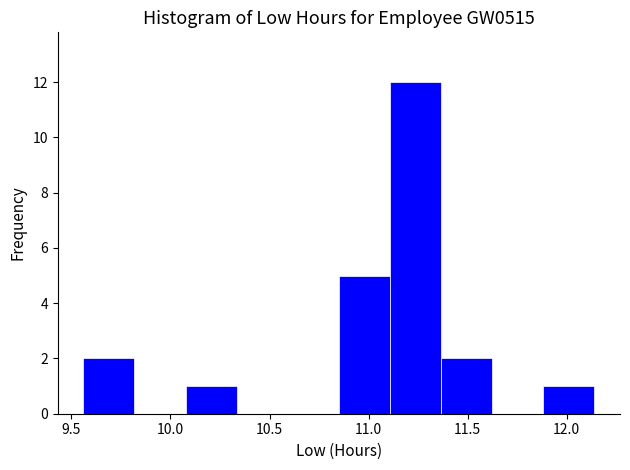

Reading left to right, list every bar in this chart as the range it spans on the x-axis followed by its height. Neither the bar edges nor the heights are printed on the chart, so give them approximately, as read against the axes.

9.55 to 9.80: 2
9.80 to 10.10: 0
10.10 to 10.35: 1
10.35 to 10.60: 0
10.60 to 10.85: 0
10.85 to 11.10: 5
11.10 to 11.35: 12
11.35 to 11.60: 2
11.60 to 11.90: 0
11.90 to 12.15: 1